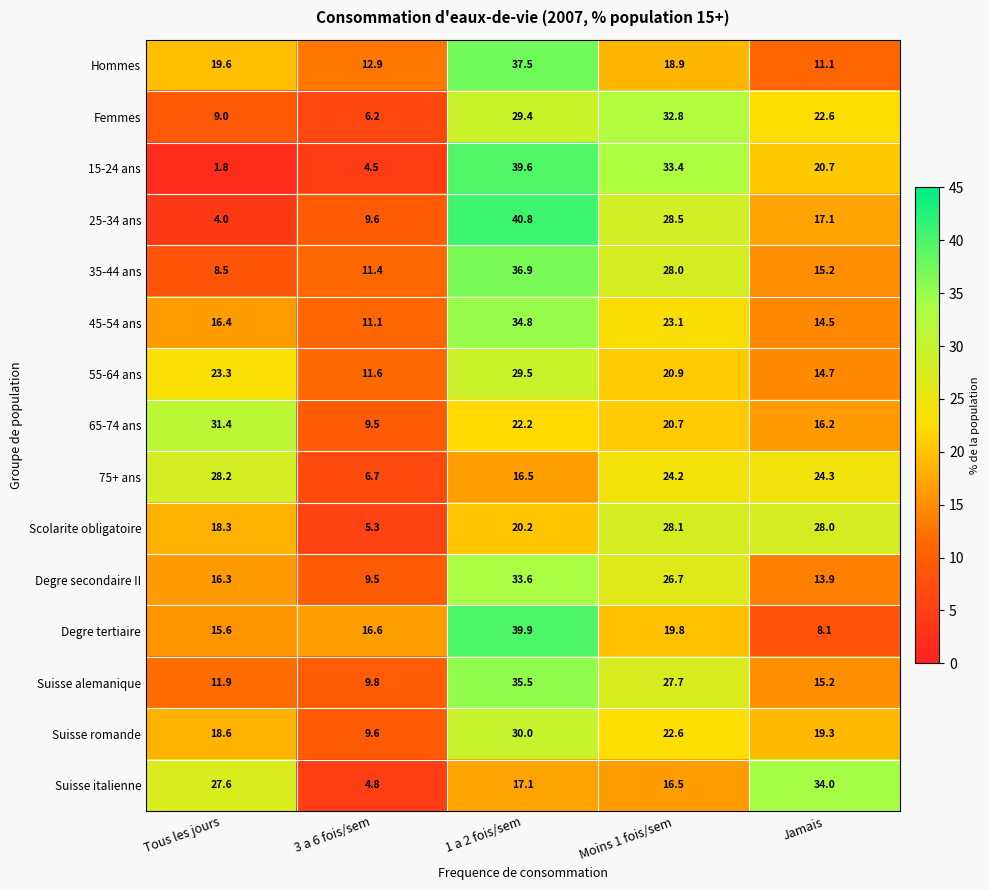

At how many categories does at least one series exceed 29?

4